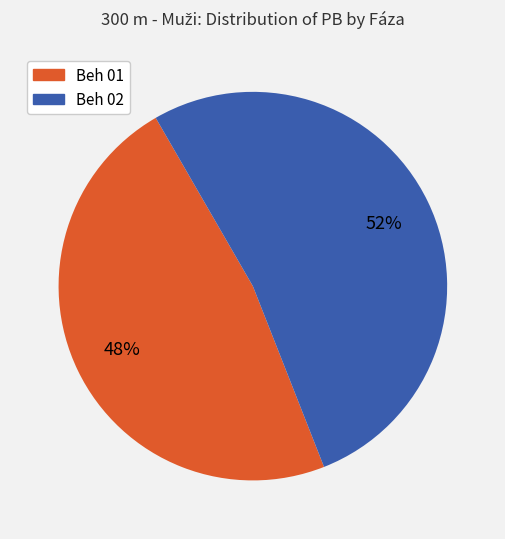

To the nearest percent, what portion does Beh 01 represent?

48%